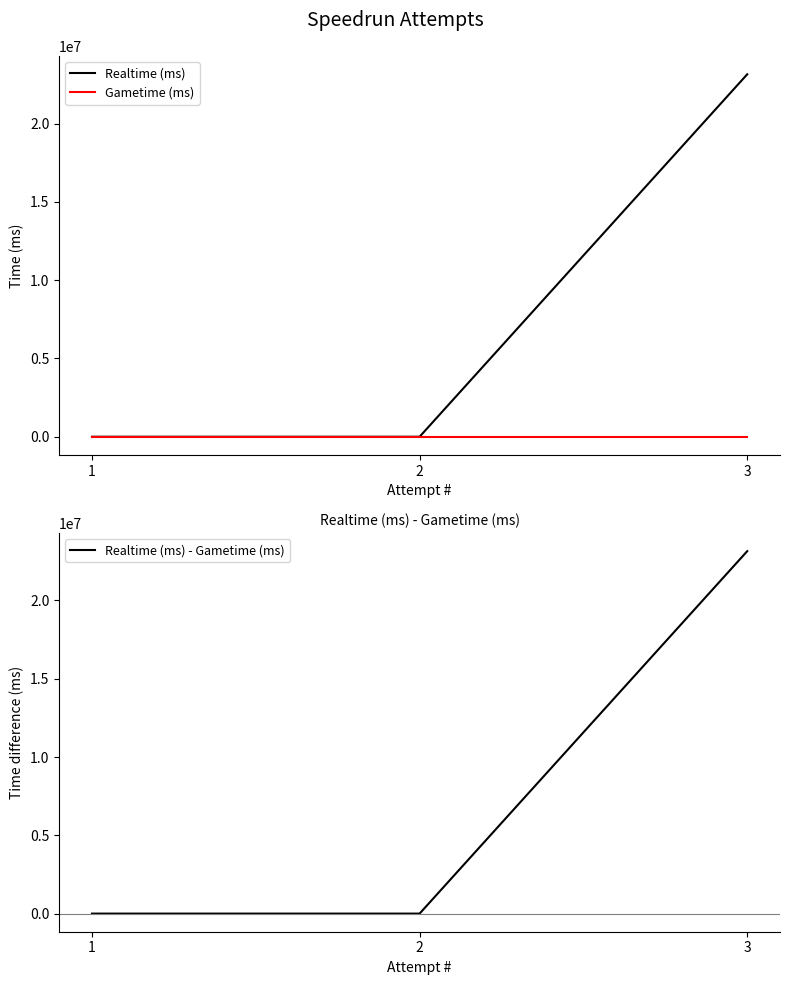

How many categories are shown in the chart?

3